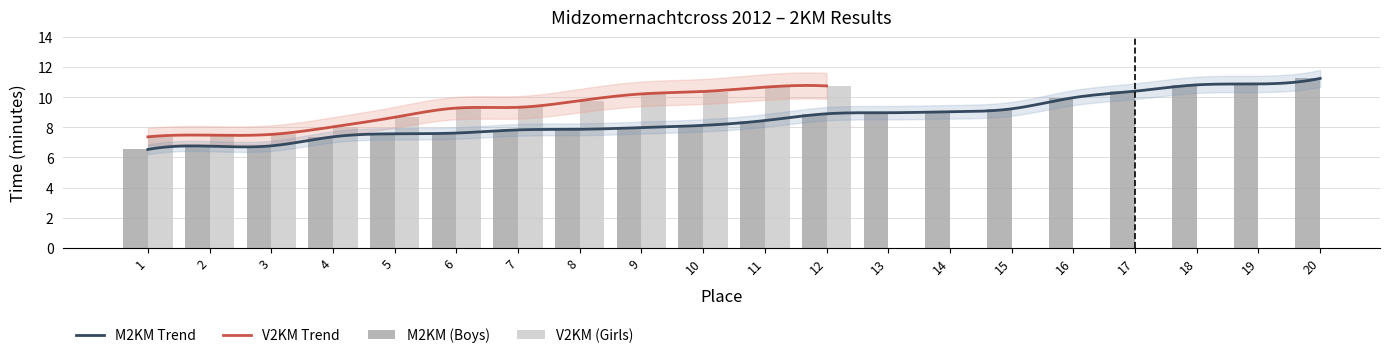

The chart shows a value of 6.7 at 19. True or false?

False